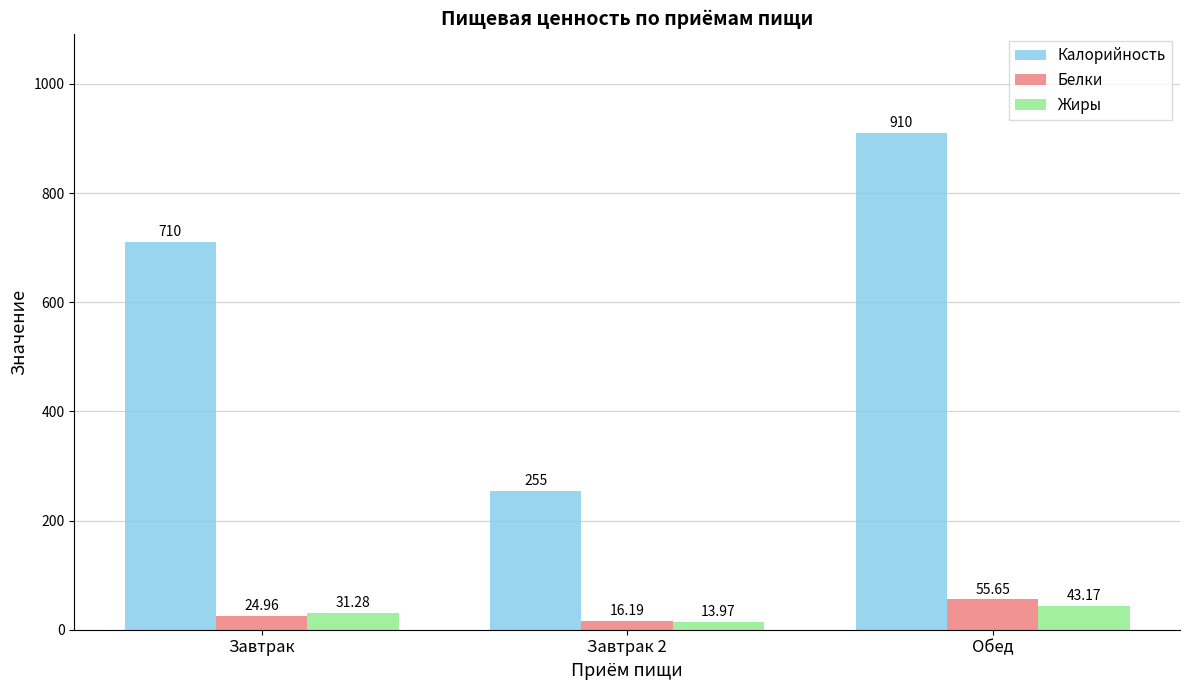

Rank the series by their maximum value, from lowest to highest.

Жиры, Белки, Калорийность